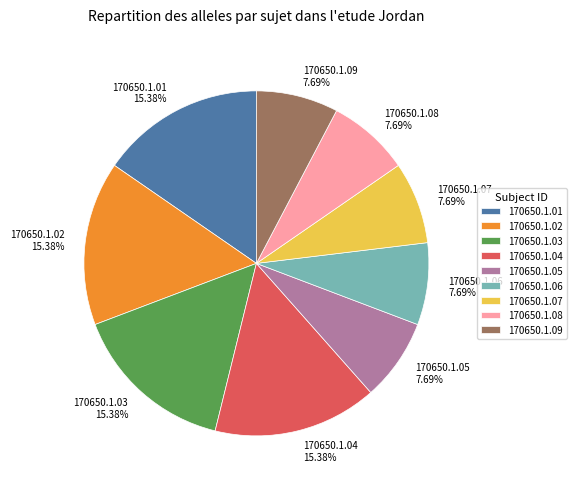

To the nearest percent, what portion does 170650.1.09 represent?

8%